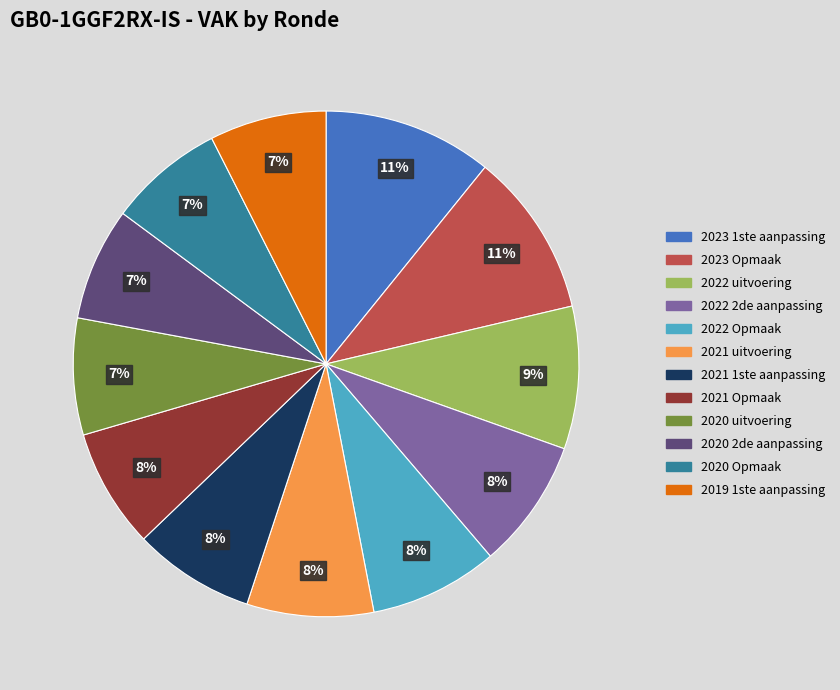

What percentage is the 2021 uitvoering slice, to the nearest percent?

8%